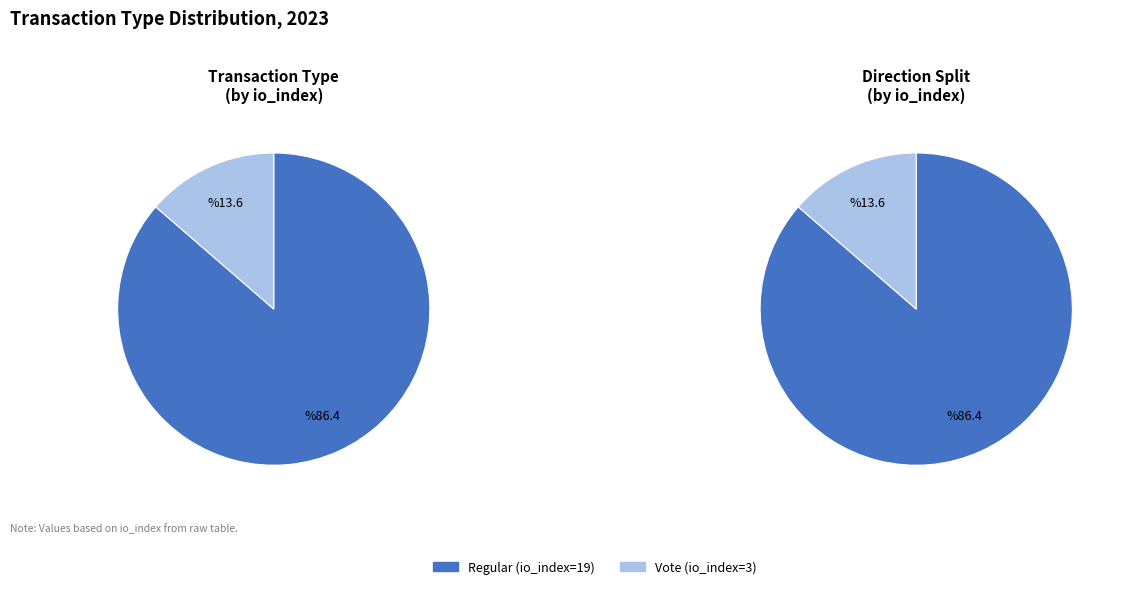

To the nearest percent, what is the difference between the Vote (io_index=3) and Regular (io_index=19) slice percentages?

73%